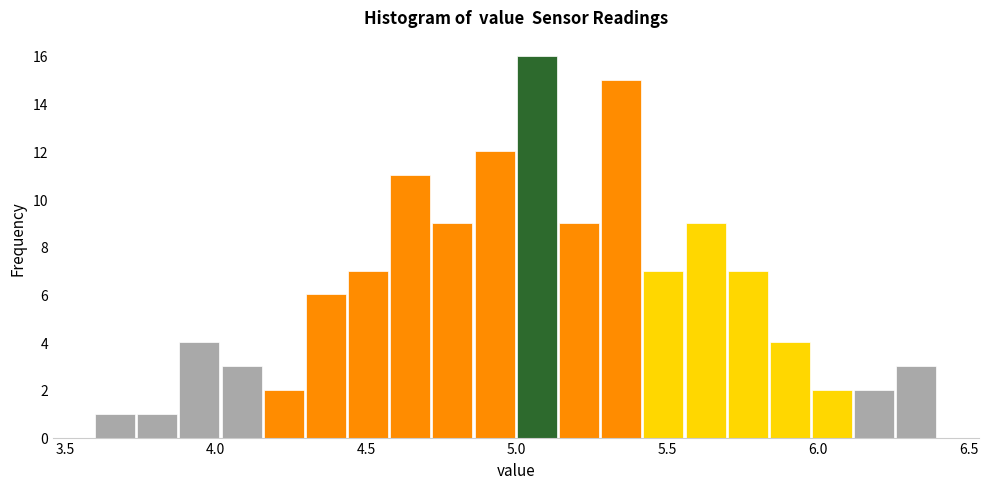

Read against the x-axis, roughly where is the centre of the tallest bar?

5.05